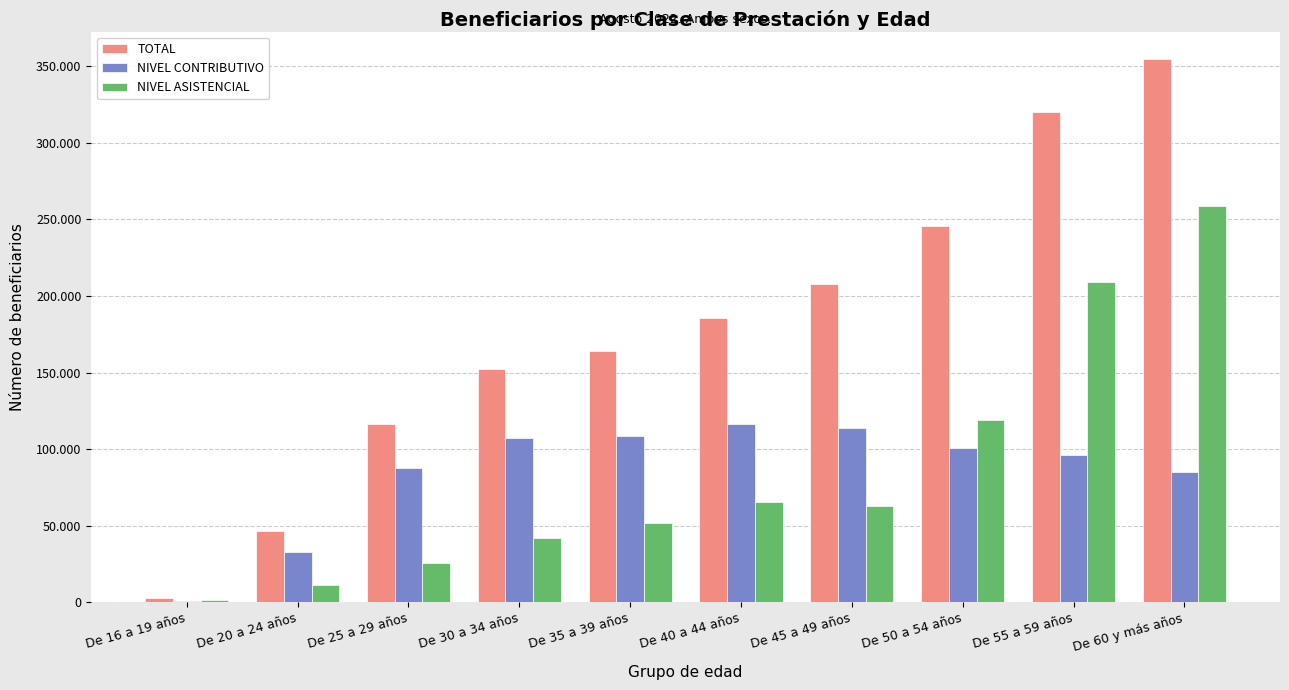

What are all the series names shown in the legend?

TOTAL, NIVEL CONTRIBUTIVO, NIVEL ASISTENCIAL